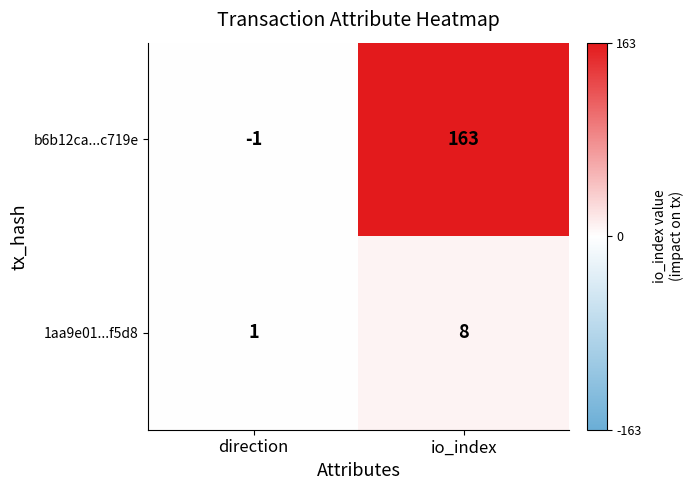

What is the maximum value shown in the chart?

163